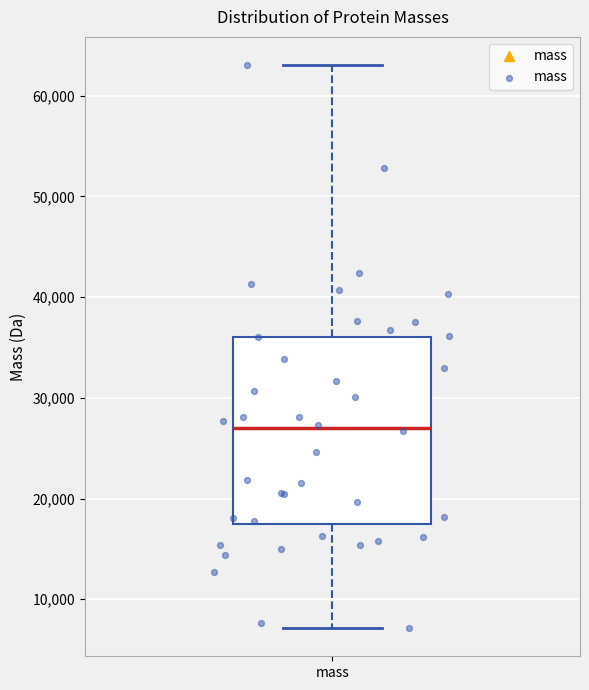

Where does the median line of the box for mass sit on the y-axis? The values are not printed on the chart, so give them approximately, as read against the axis.

27000